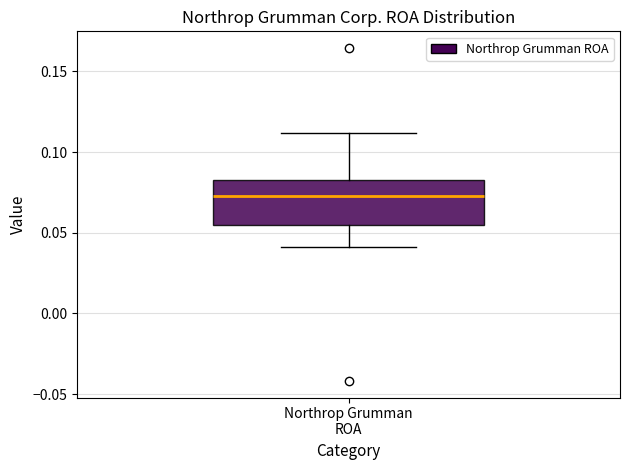

Where does the lower whisker of the box for Northrop Grumman ROA end on the y-axis? The values are not printed on the chart, so give them approximately, as read against the axis.

0.040